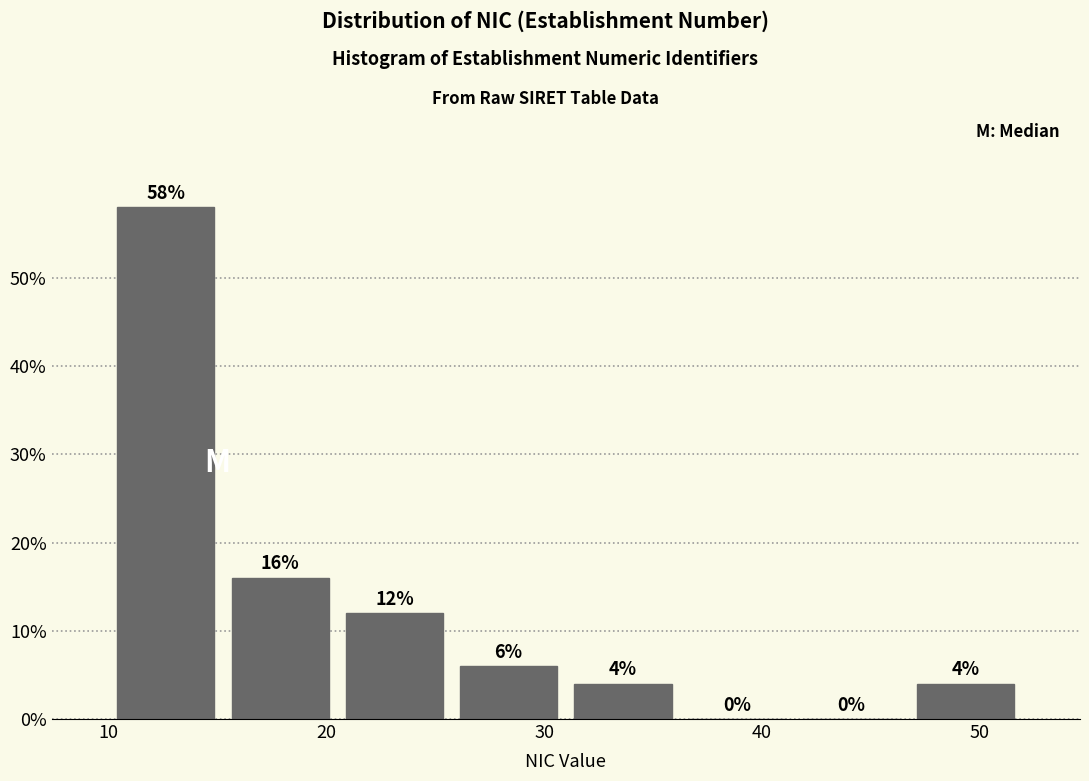

Which range on the x-axis has the tallest bar?

10 to 15